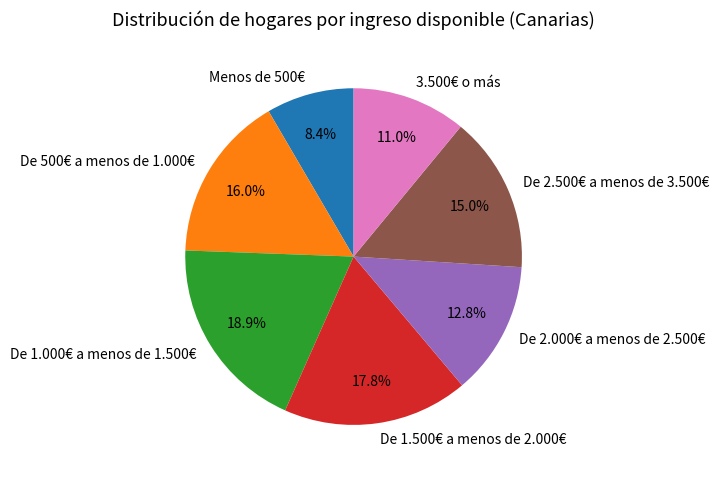

Is De 500€ a menos de 1.000€ the majority of the pie?

No